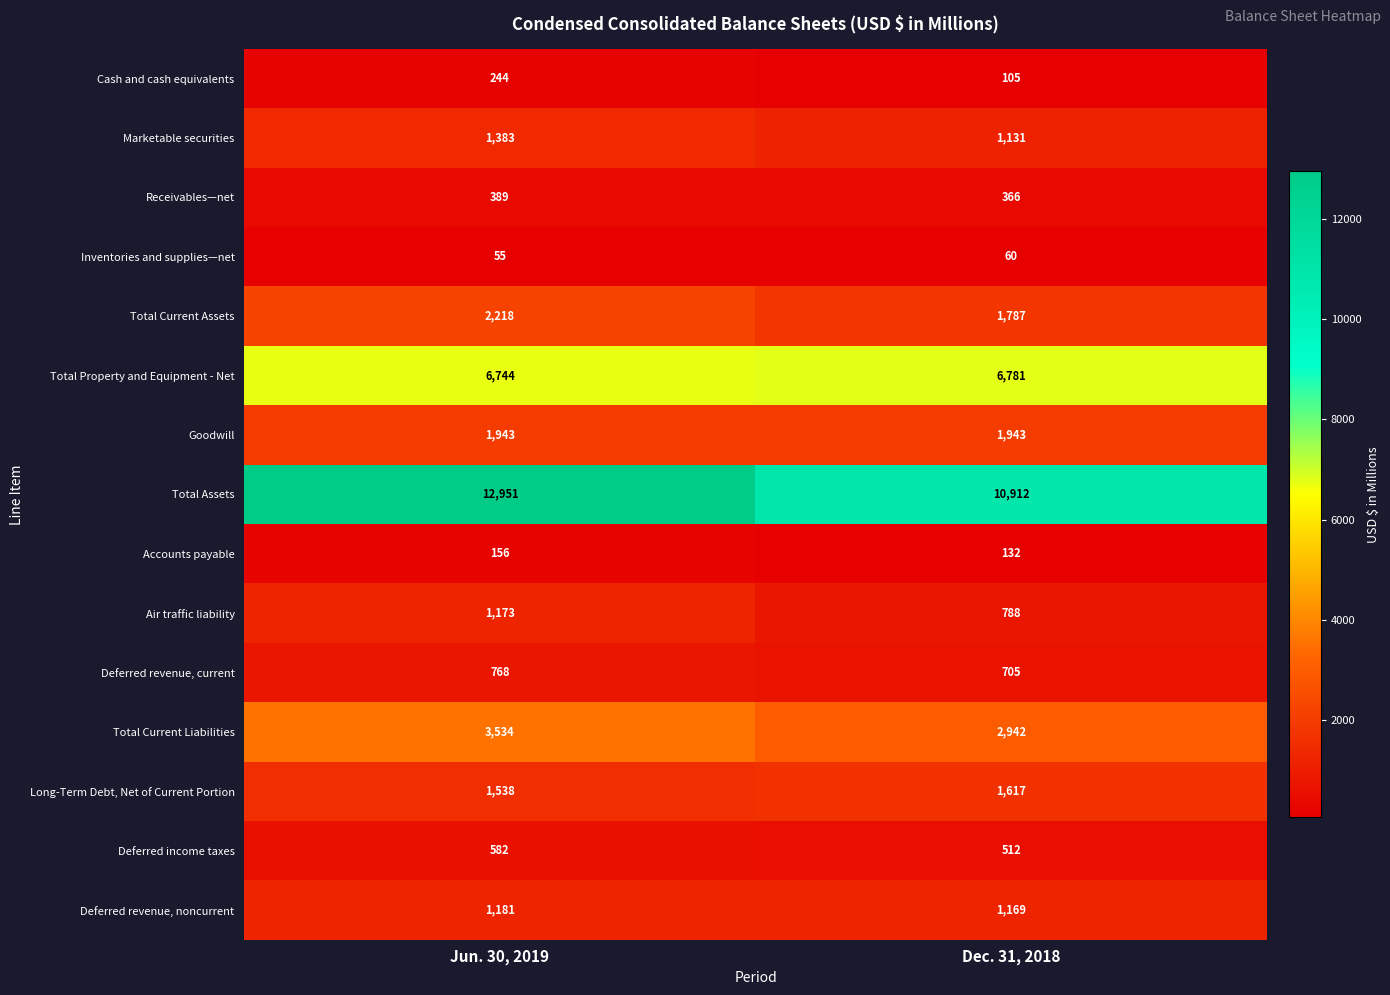

What is the total value across all series at Jun. 30, 2019?

34859